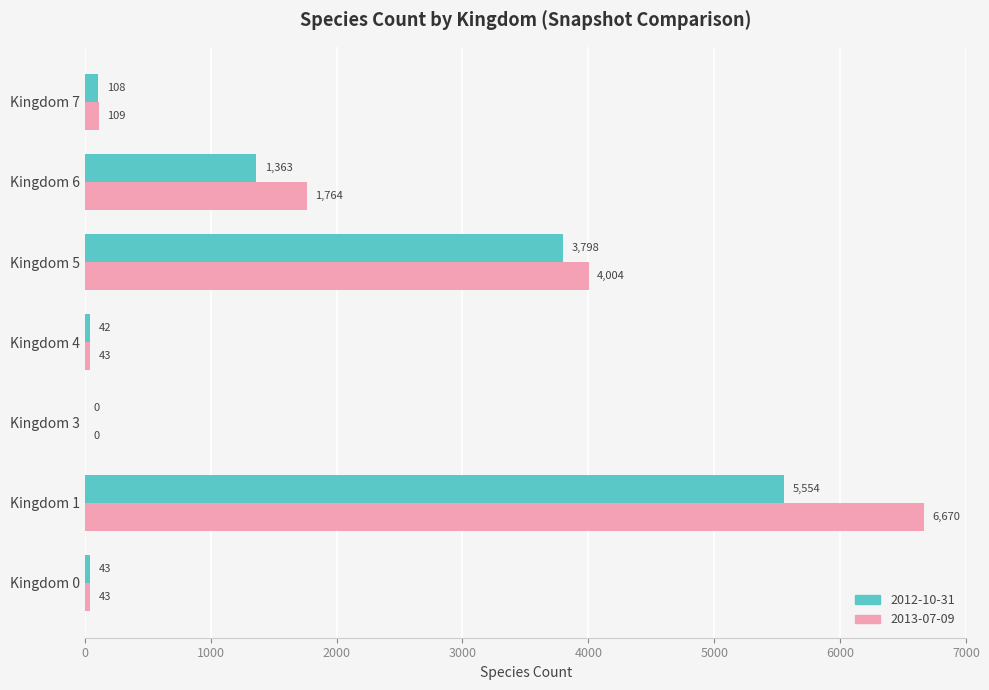

At which label does 2012-10-31 reach its peak?

Kingdom 1